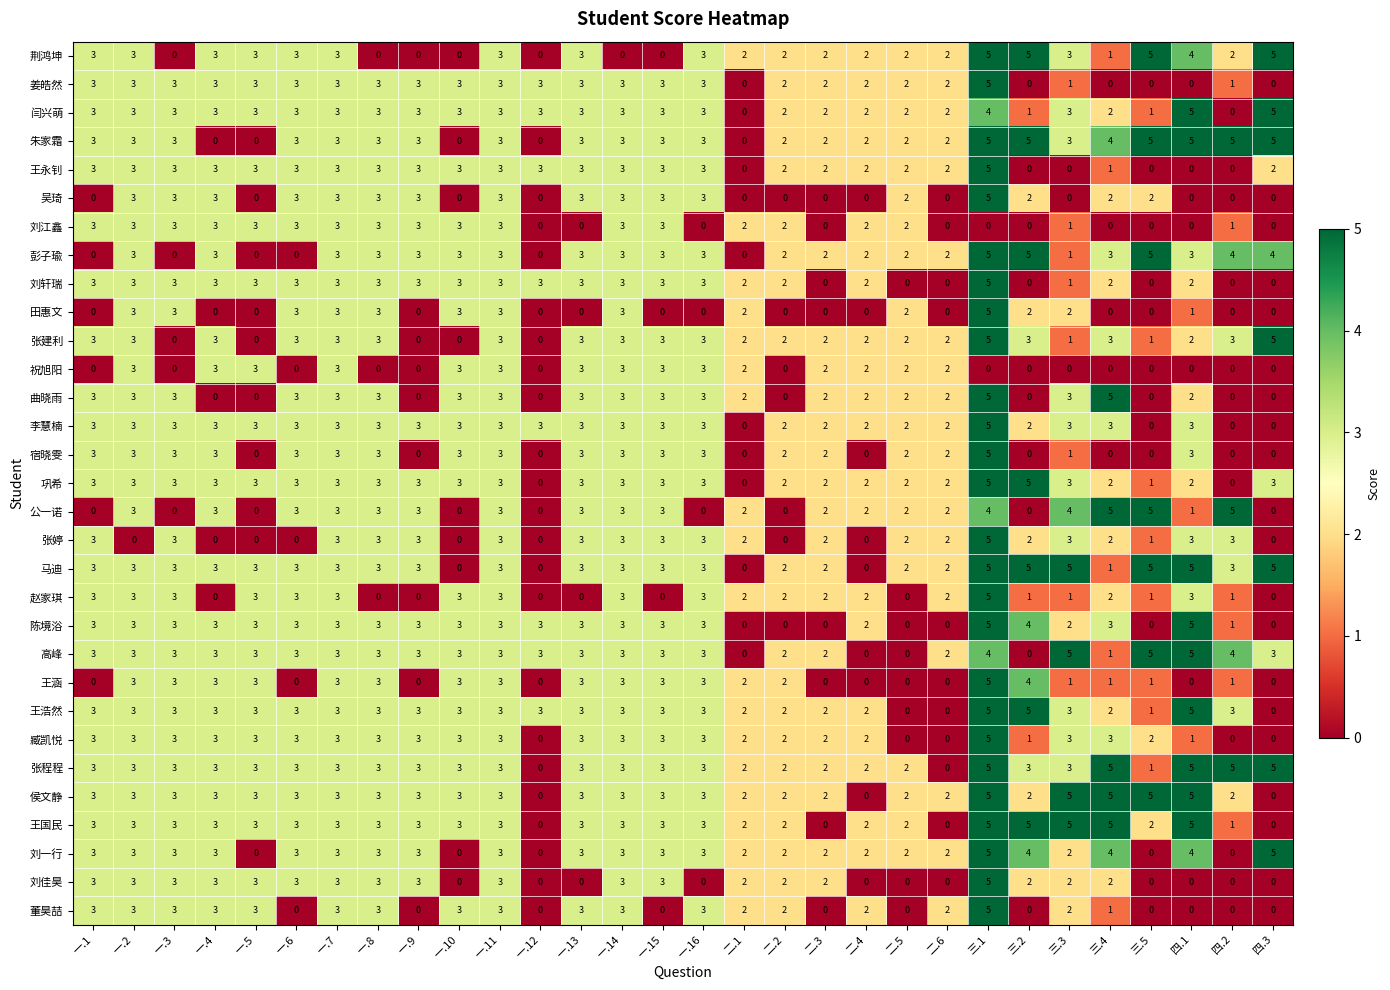

What is the sum of the 马迪 values at 四.1 and 二.2?

7